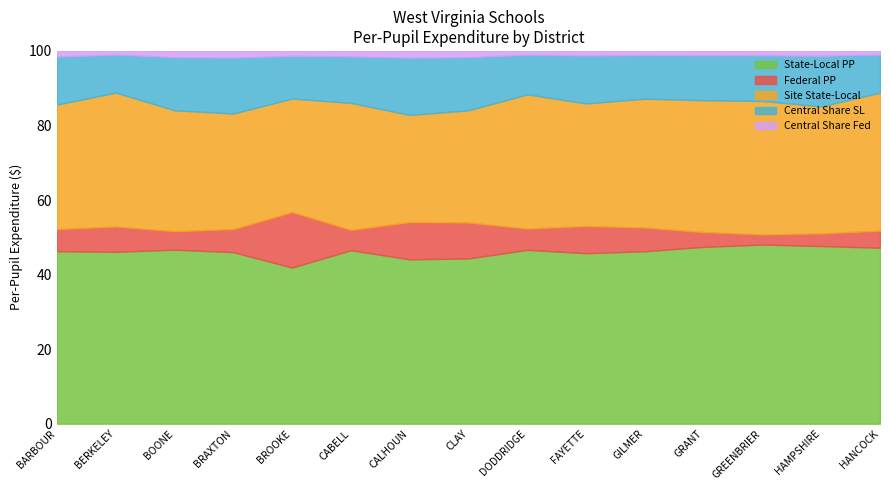

How many lines are shown in the chart?

5